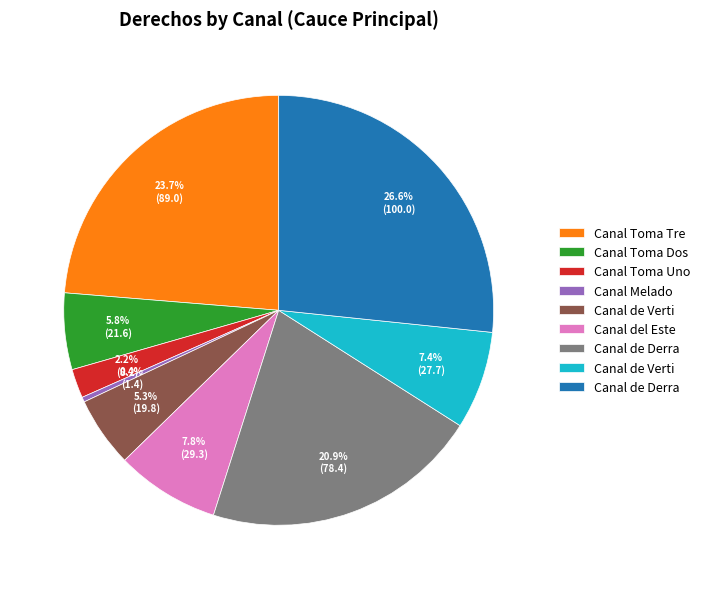

Does any single category account for the majority?

No